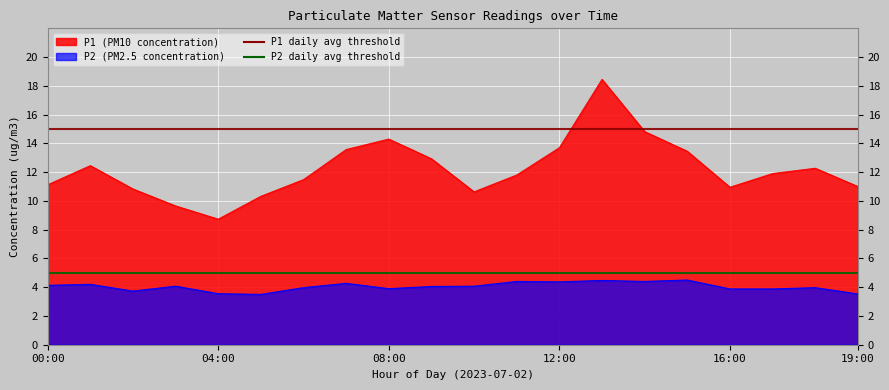

What is the sum of the P2 threshold values at 00:00 and 04:00?

10